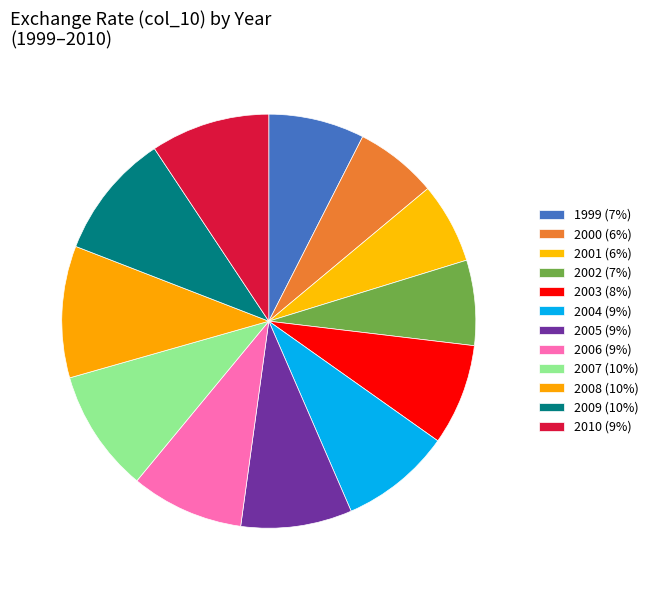

To the nearest percent, what percentage of the pie is 2002?

7%